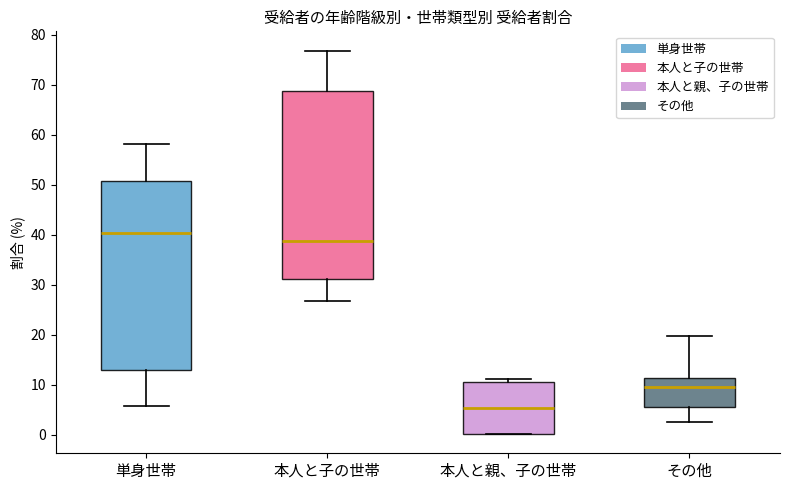

Reading left to right, read every box against the y-axis: the position of its median line, the range the box covers, and the ends of its whiskers. The values are not printed on the chart, so give them approximately, as read against the axis.

単身世帯: median 40, box 13 to 51, whiskers 6 to 58
本人と子の世帯: median 39, box 31 to 69, whiskers 27 to 77
本人と親、子の世帯: median 5, box 0 to 11, whiskers 0 to 11 (just above the box's upper edge)
その他: median 10, box 6 to 11, whiskers 3 to 20